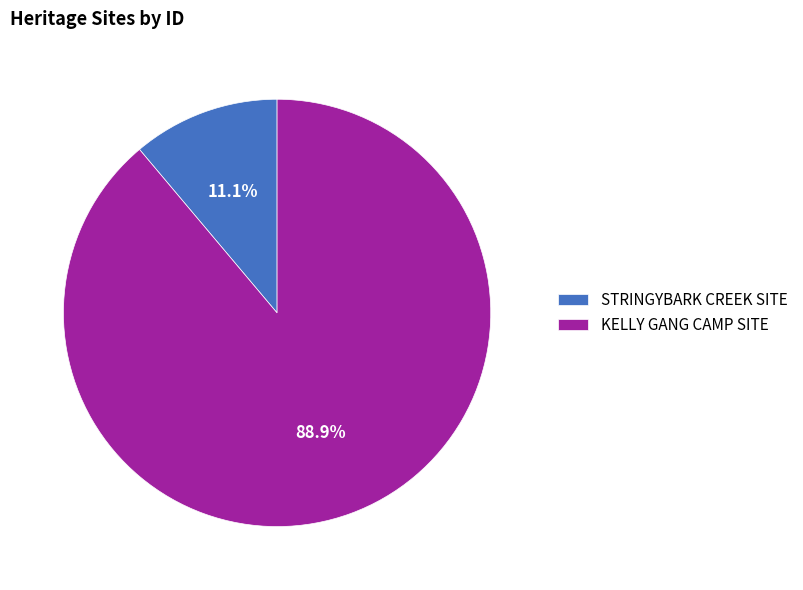

True or false: STRINGYBARK CREEK SITE accounts for 11% of the total.

True